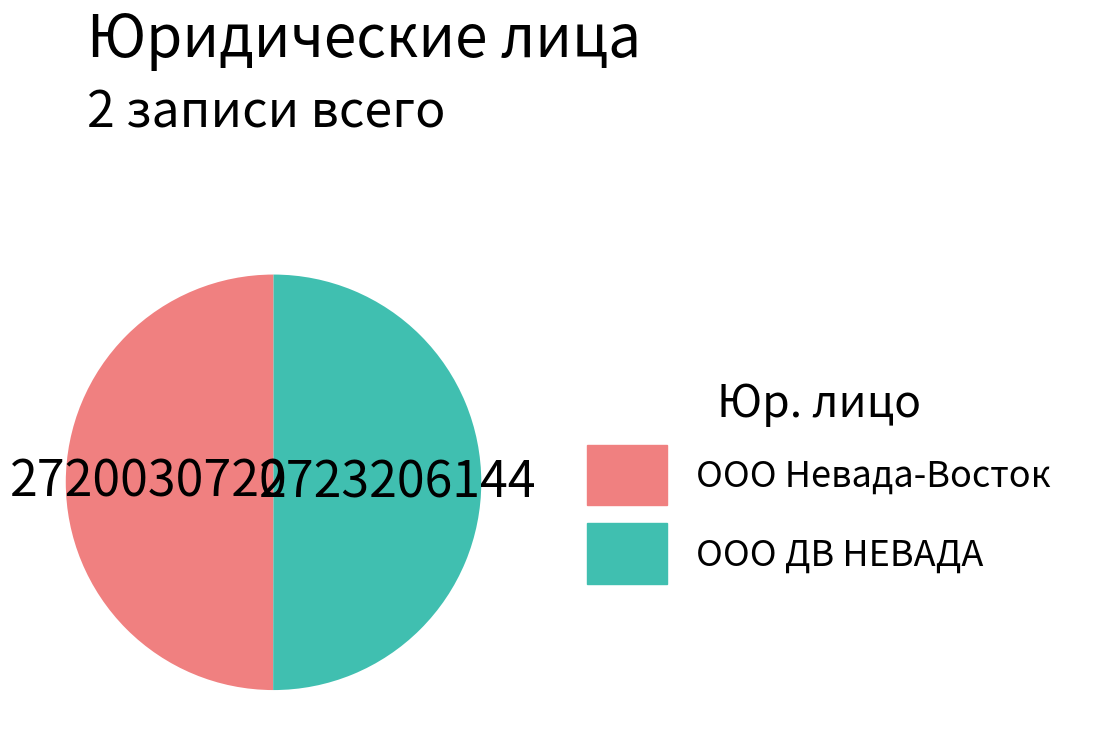

Combined, do ООО ДВ НЕВАДА and ООО Невада-Восток account for over 50%?

Yes